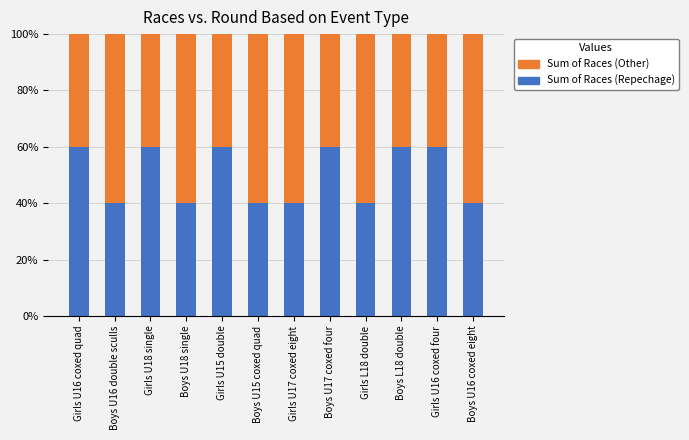

What is the difference between the second highest and second lowest values in the Sum of Races (Repechage) series?

20